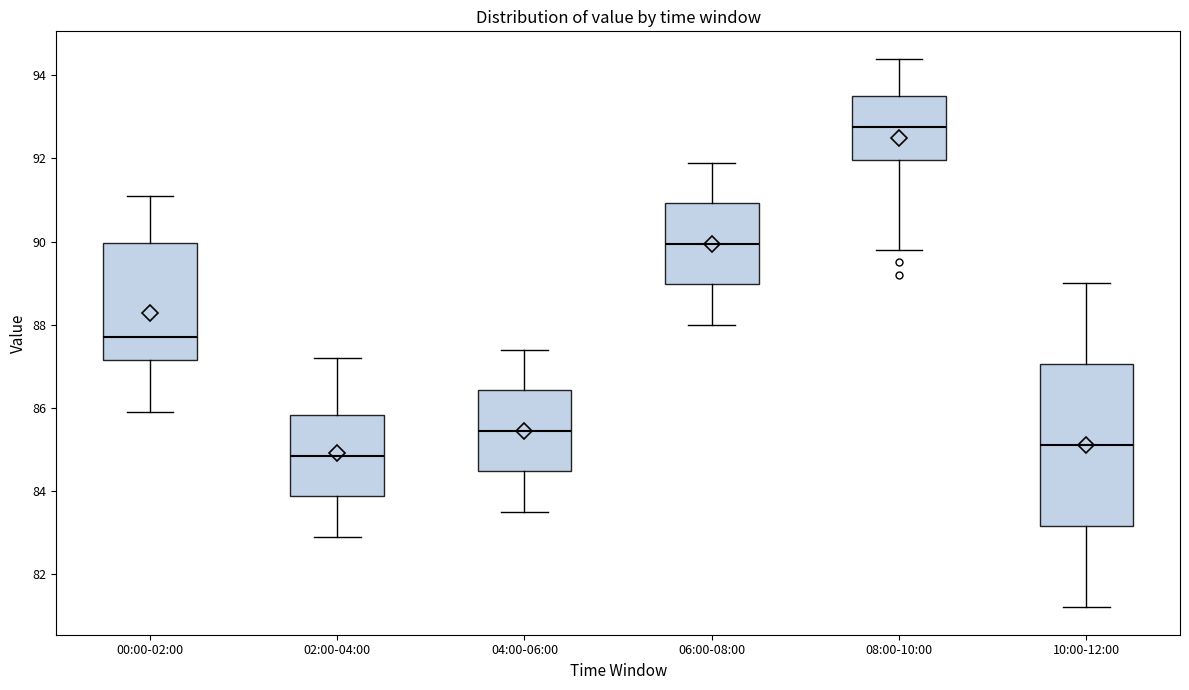

Reading left to right, transcribe this box plot: for each box, give where its median line is, the range the box spans, and where its two whiskers end, as read against the y-axis. The values are not printed on the chart, so give them approximately, as read against the axis.

00:00-02:00: median 87.8, box 87.2 to 90.0, whiskers 86.0 to 91.2
02:00-04:00: median 84.8, box 83.8 to 85.8, whiskers 83.0 to 87.2
04:00-06:00: median 85.4, box 84.4 to 86.4, whiskers 83.6 to 87.4
06:00-08:00: median 90.0, box 89.0 to 91.0, whiskers 88.0 to 92.0
08:00-10:00: median 92.8, box 92.0 to 93.6, whiskers 89.8 to 94.4
10:00-12:00: median 85.2, box 83.2 to 87.0, whiskers 81.2 to 89.0